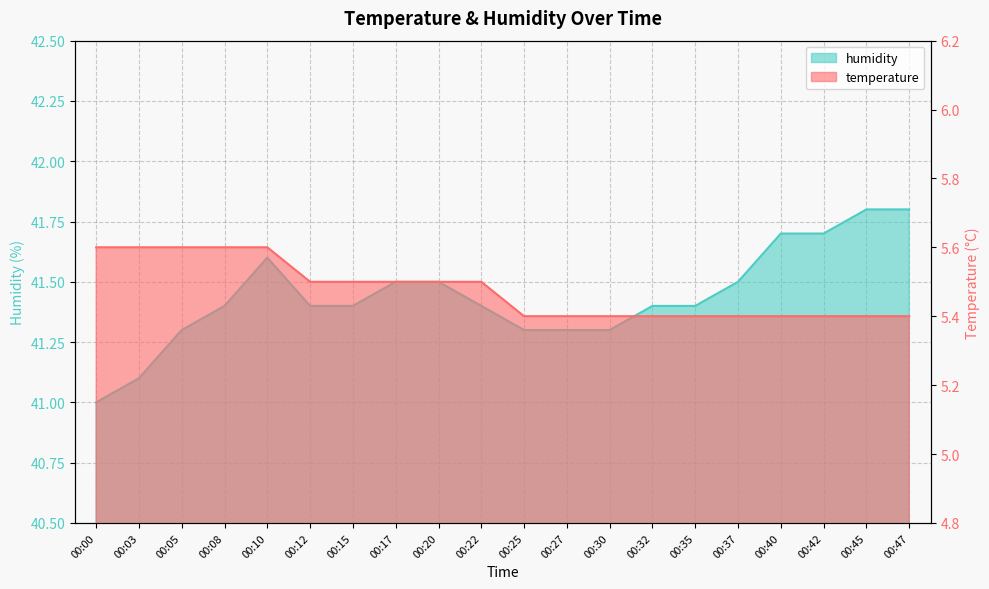

Which category has the lowest value across all series?

00:25